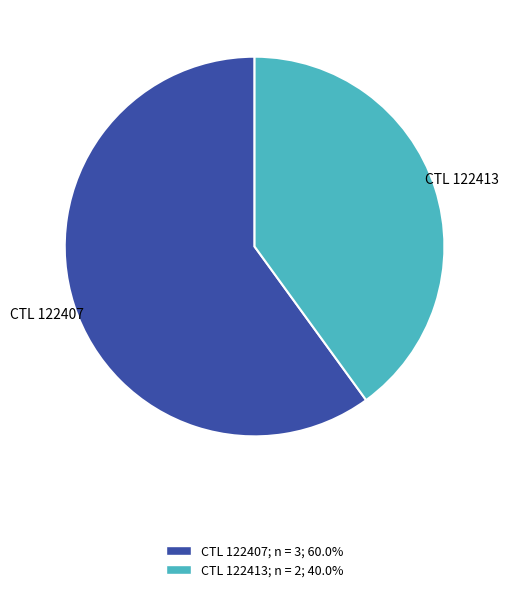

Does any single category account for the majority?

Yes